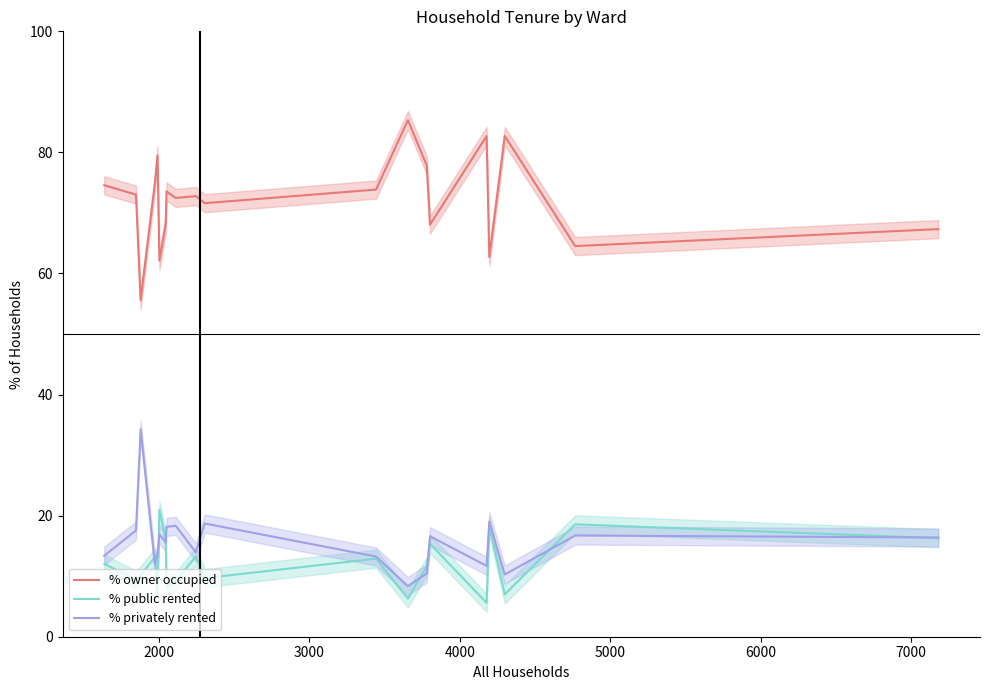

What is the average value of the % privately rented series?

15.8